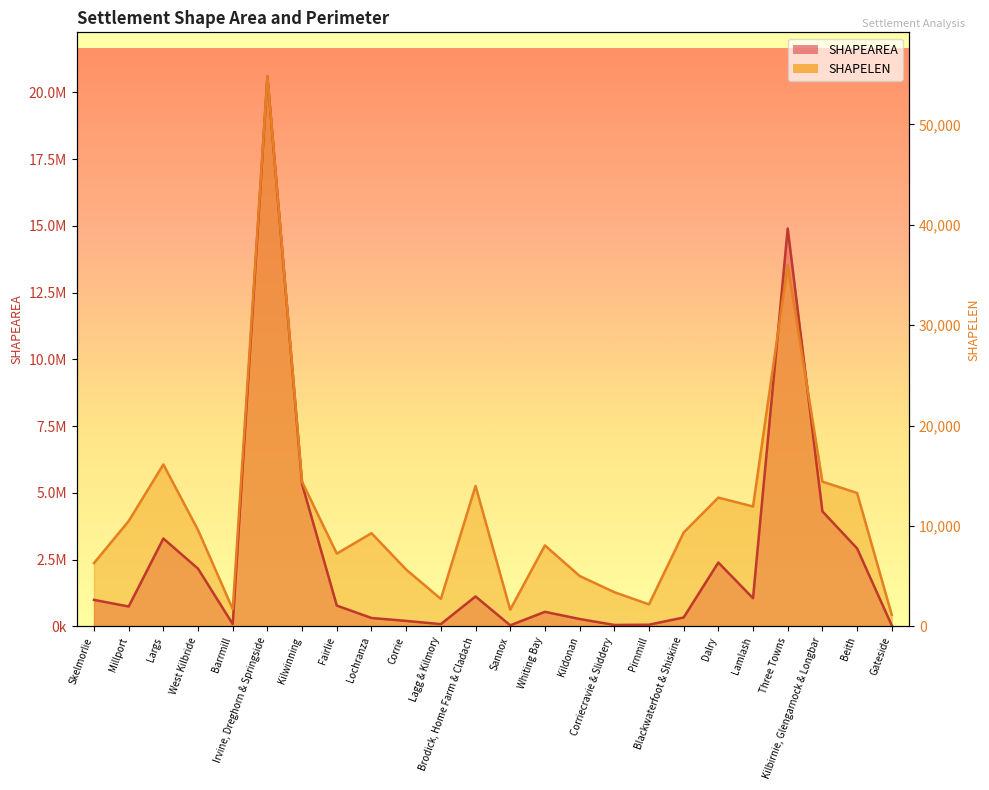

How many lines are shown in the chart?

2